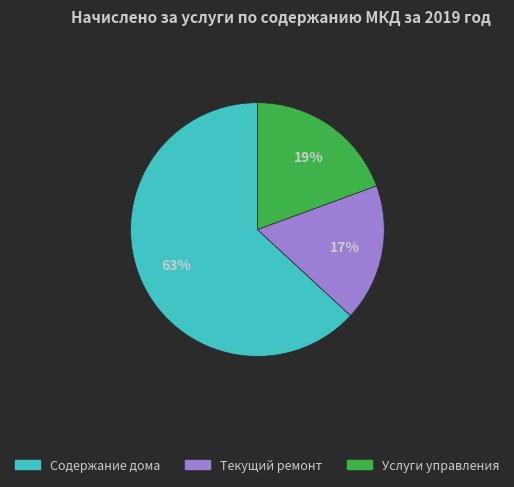

To the nearest percent, what is the difference between the Текущий ремонт and Содержание дома slice percentages?

46%